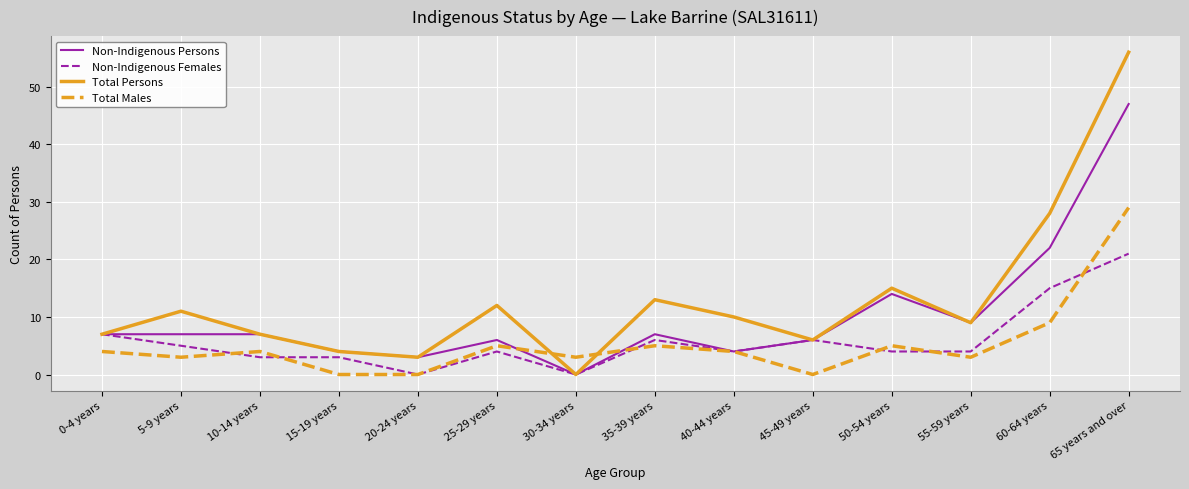

What position from the right is 40-44 years?

6